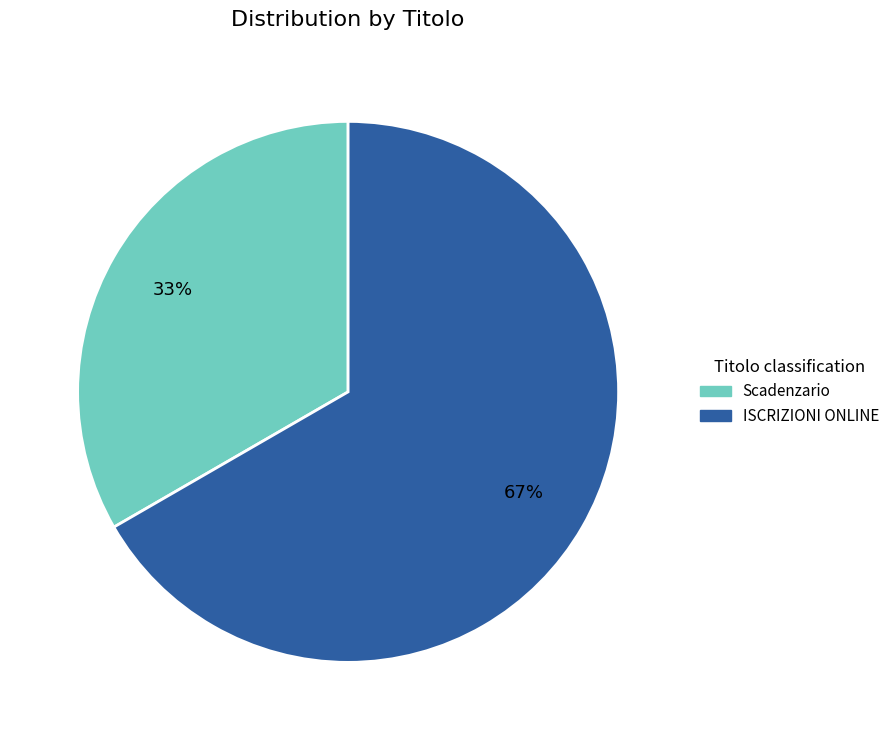

To the nearest percent, what is the average slice percentage?

50%